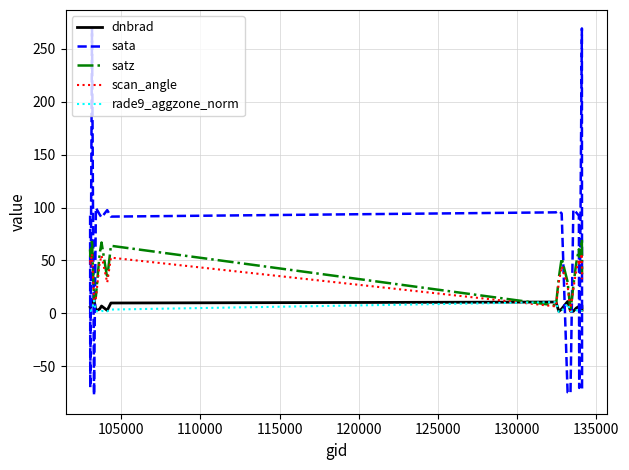

What are all the series names shown in the legend?

dnbrad, sata, satz, scan_angle, rade9_aggzone_norm